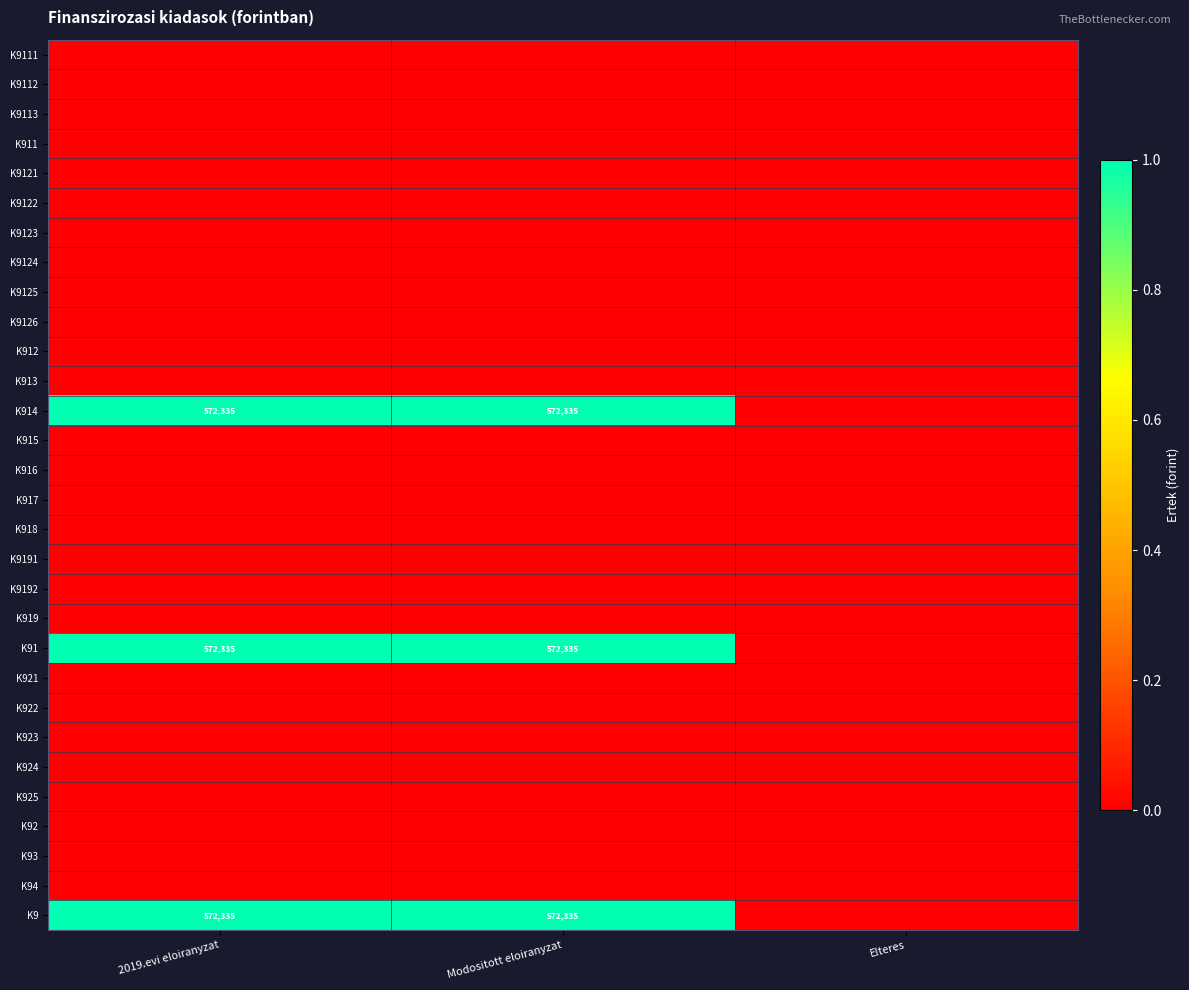

Which has a higher value, 2019.evi eloiranyzat or Elteres?

2019.evi eloiranyzat